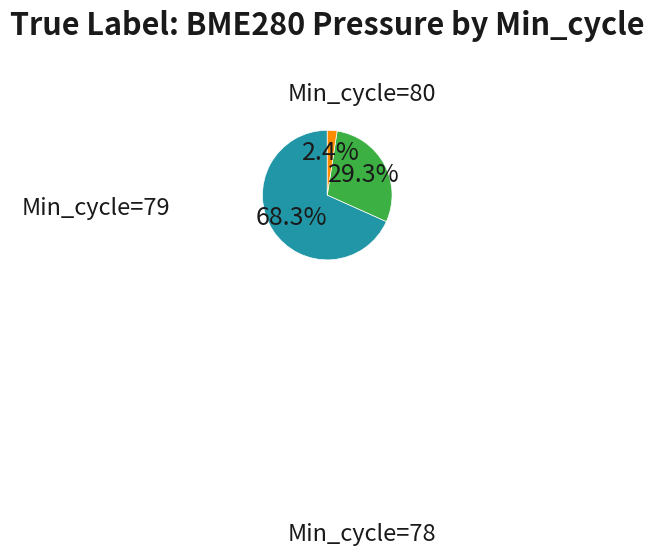

Does any single category account for the majority?

Yes